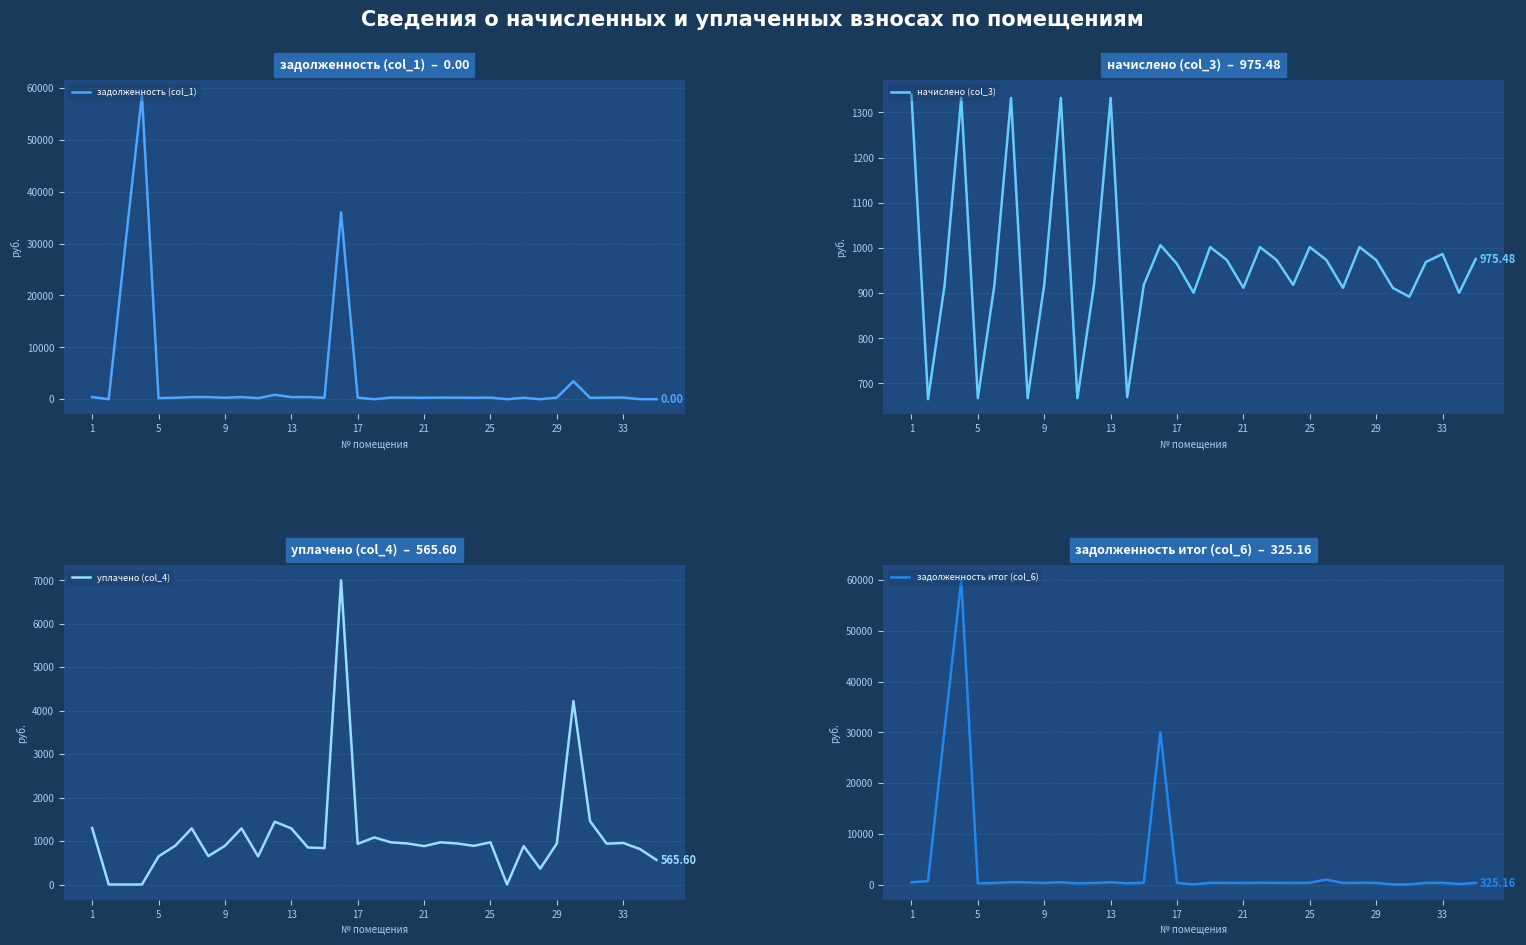

What is the average value of the задолженность (col_1) series?

3890.3